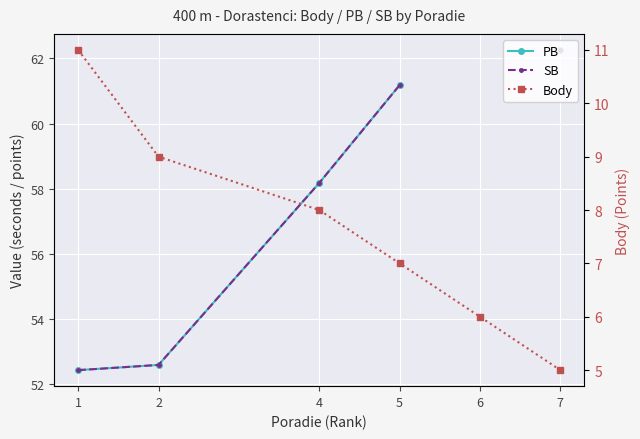

Which series has the largest range (max minus min)?

PB